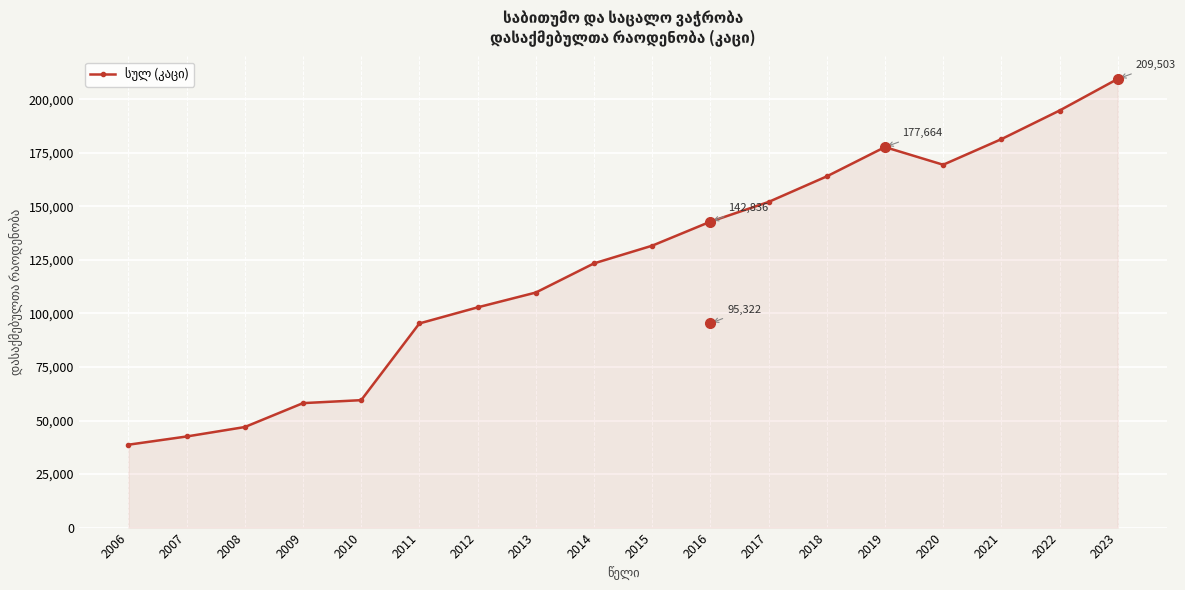

How many interior local peaks (higher than both neighbors) does the data have?

1